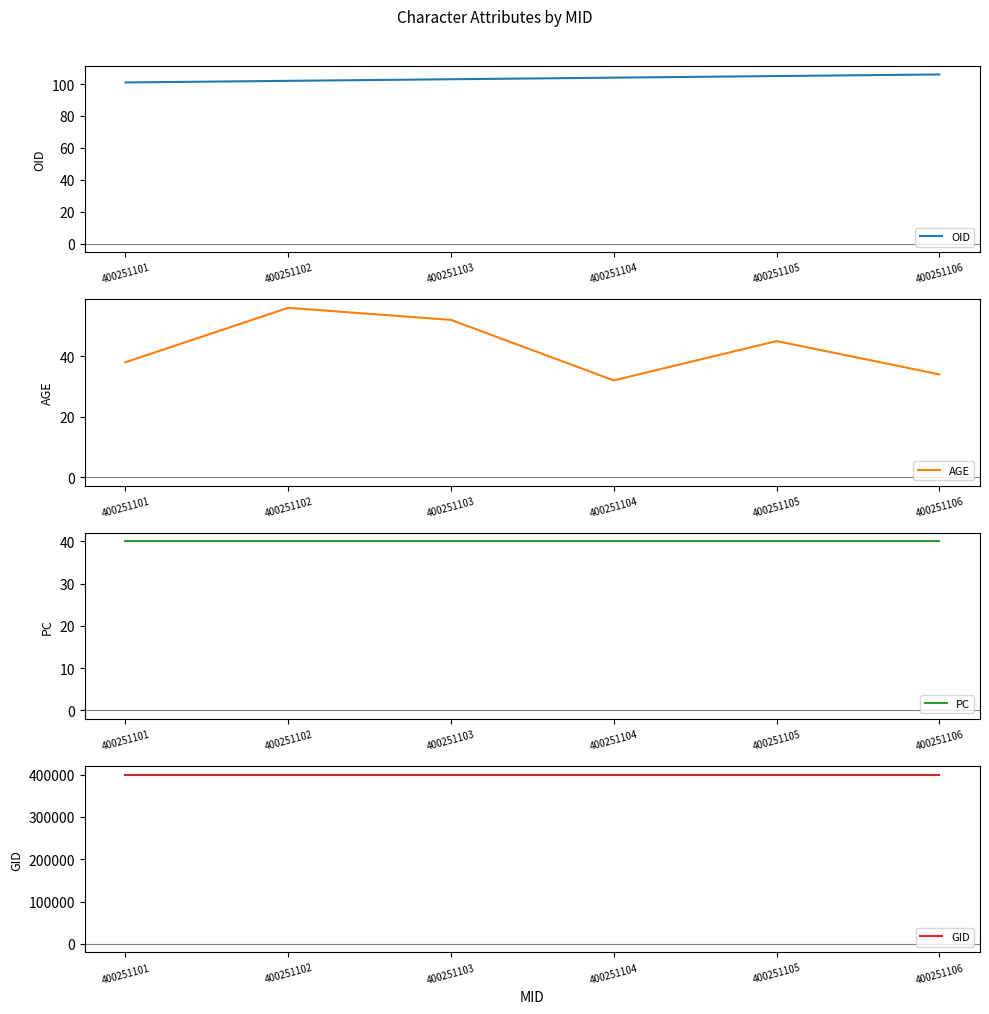

The value of AGE at 400251105 is 45. True or false?

True